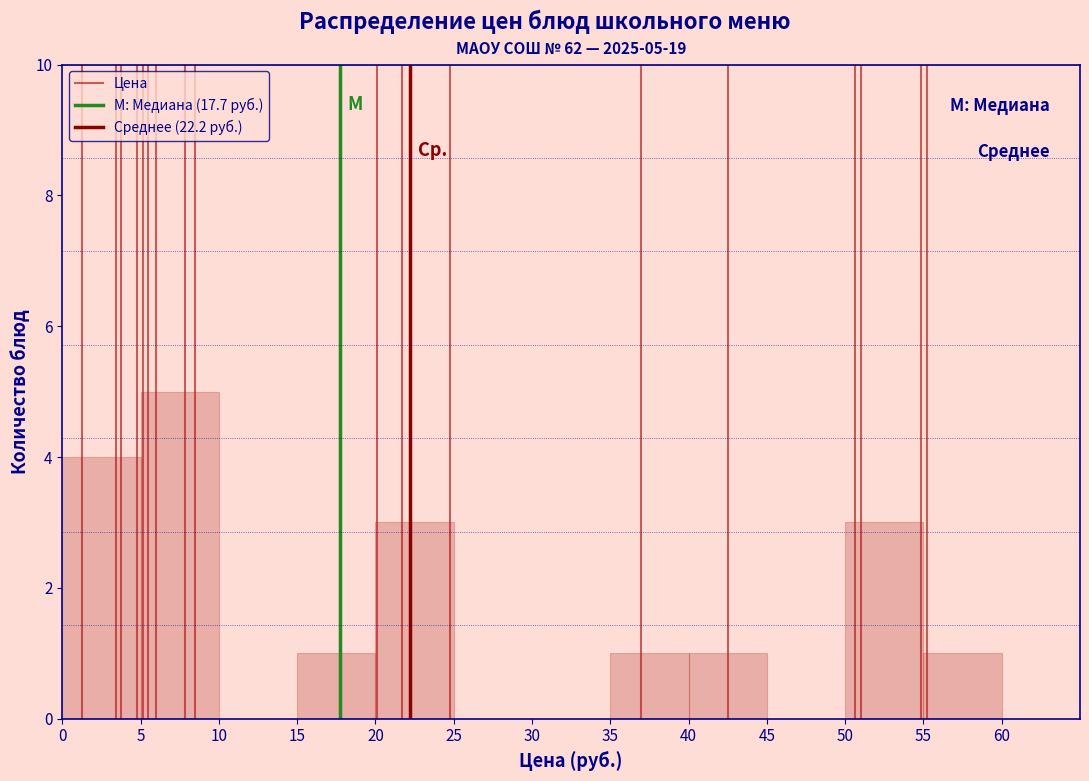

Over which range of the x-axis is the bar tallest?

5 to 10